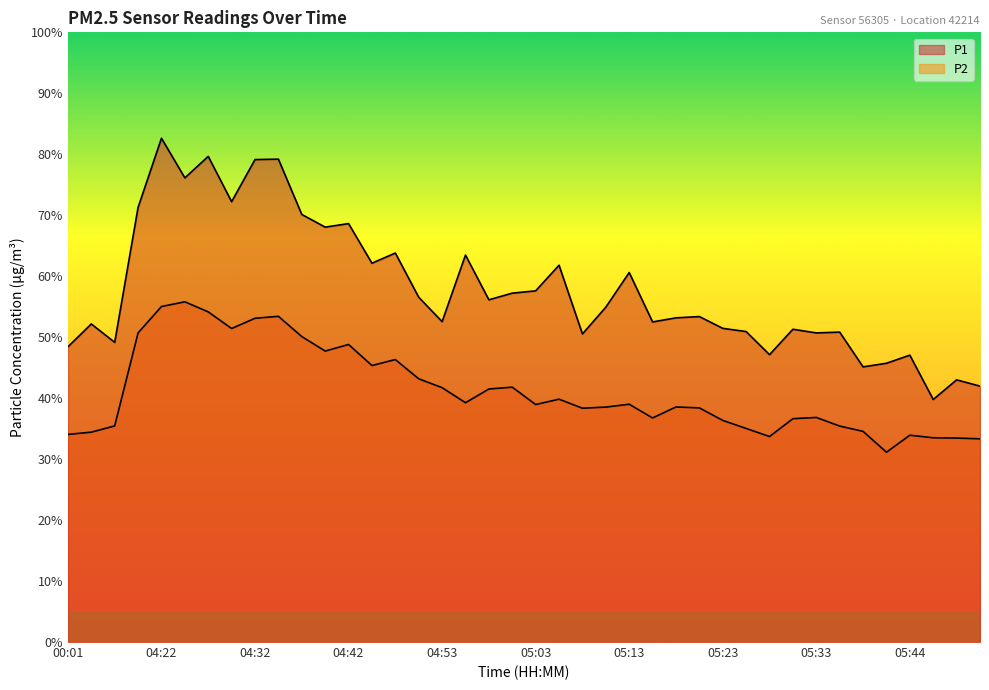

Reading left to right, list all the values displayed in this chart.

P1: 00:01=48.4	00:03=52.2	00:06=49.1	04:19=71.3	04:22=82.6	04:24=76.1	04:27=79.7	04:29=72.2	04:32=79.1	04:34=79.2	04:37=70.1	04:39=68.0	04:42=68.6	04:45=62.1	04:47=63.8	04:50=56.5	04:53=52.5	04:55=63.5	04:58=56.1	05:00=57.2	05:03=57.6	05:05=61.8	05:08=50.5	05:10=54.9	05:13=60.6	05:15=52.5	05:17=53.2	05:20=53.4	05:23=51.5	05:25=50.9	05:28=47.1	05:30=51.3	05:33=50.7	05:36=50.8	05:38=45.1	05:41=45.7	05:44=47.0	05:46=39.8	05:49=43.0	05:51=42.0
P2: 00:01=34.0	00:03=34.4	00:06=35.5	04:19=50.7	04:22=55.0	04:24=55.8	04:27=54.1	04:29=51.4	04:32=53.1	04:34=53.4	04:37=50.1	04:39=47.7	04:42=48.8	04:45=45.4	04:47=46.3	04:50=43.2	04:53=41.7	04:55=39.2	04:58=41.5	05:00=41.8	05:03=39.0	05:05=39.8	05:08=38.4	05:10=38.5	05:13=39.0	05:15=36.8	05:17=38.5	05:20=38.4	05:23=36.4	05:25=35.0	05:28=33.7	05:30=36.6	05:33=36.8	05:36=35.4	05:38=34.5	05:41=31.1	05:44=33.9	05:46=33.5	05:49=33.5	05:51=33.3